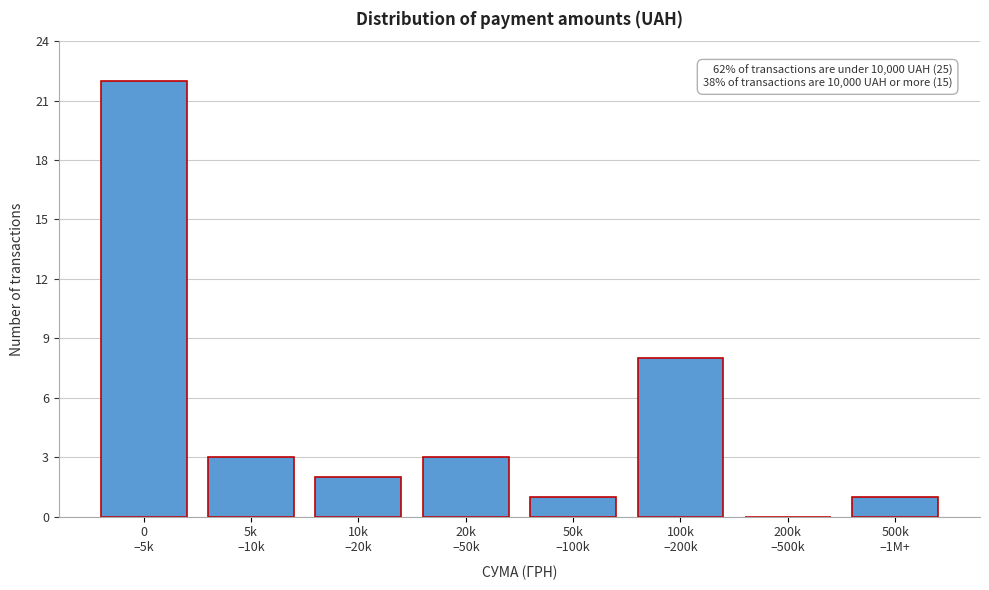

What is the sum of all values?

40